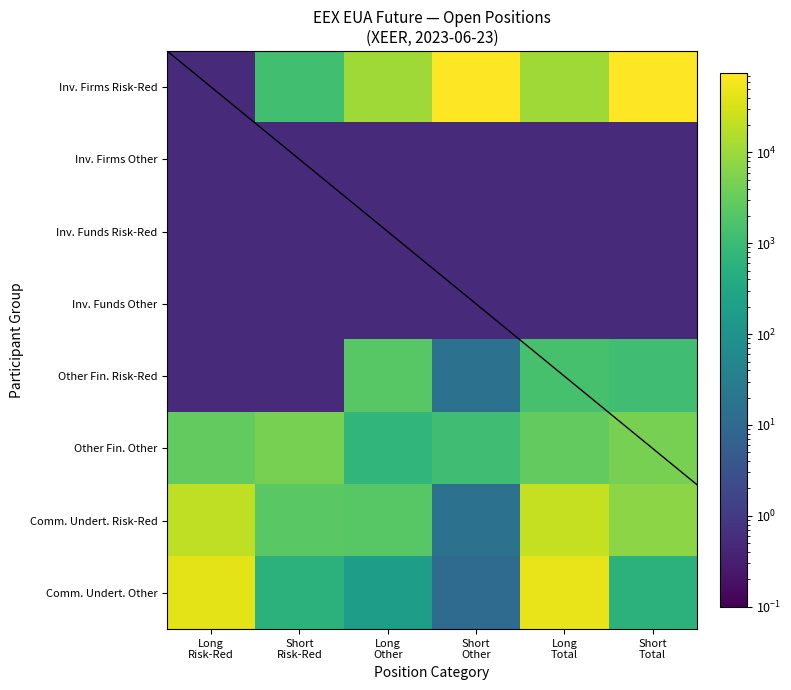

Reading left to right, transcribe all the data shown in this chart.

Inv. Firms Risk-Red: Long
Risk-Red=0.5	Short
Risk-Red=1217.0	Long
Other=10766.0	Short
Other=73054.0	Long
Total=10766.0	Short
Total=74271.0
Inv. Firms Other: Long
Risk-Red=0.5	Short
Risk-Red=0.5	Long
Other=0.5	Short
Other=0.5	Long
Total=0.5	Short
Total=0.5
Inv. Funds Risk-Red: Long
Risk-Red=0.5	Short
Risk-Red=0.5	Long
Other=0.5	Short
Other=0.5	Long
Total=0.5	Short
Total=0.5
Inv. Funds Other: Long
Risk-Red=0.5	Short
Risk-Red=0.5	Long
Other=0.5	Short
Other=0.5	Long
Total=0.5	Short
Total=0.5
Other Fin. Risk-Red: Long
Risk-Red=0.5	Short
Risk-Red=0.5	Long
Other=2201.0	Short
Other=16.0	Long
Total=1478.0	Short
Total=1199.0
Other Fin. Other: Long
Risk-Red=2960.0	Short
Risk-Red=4623.0	Long
Other=723.0	Short
Other=1183.0	Long
Total=2960.0	Short
Total=4623.0
Comm. Undert. Risk-Red: Long
Risk-Red=19939.0	Short
Risk-Red=2359.0	Long
Other=2201.0	Short
Other=16.0	Long
Total=22899.0	Short
Total=6982.0
Comm. Undert. Other: Long
Risk-Red=42850.0	Short
Risk-Red=589.0	Long
Other=184.0	Short
Other=11.0	Long
Total=48170.0	Short
Total=589.0